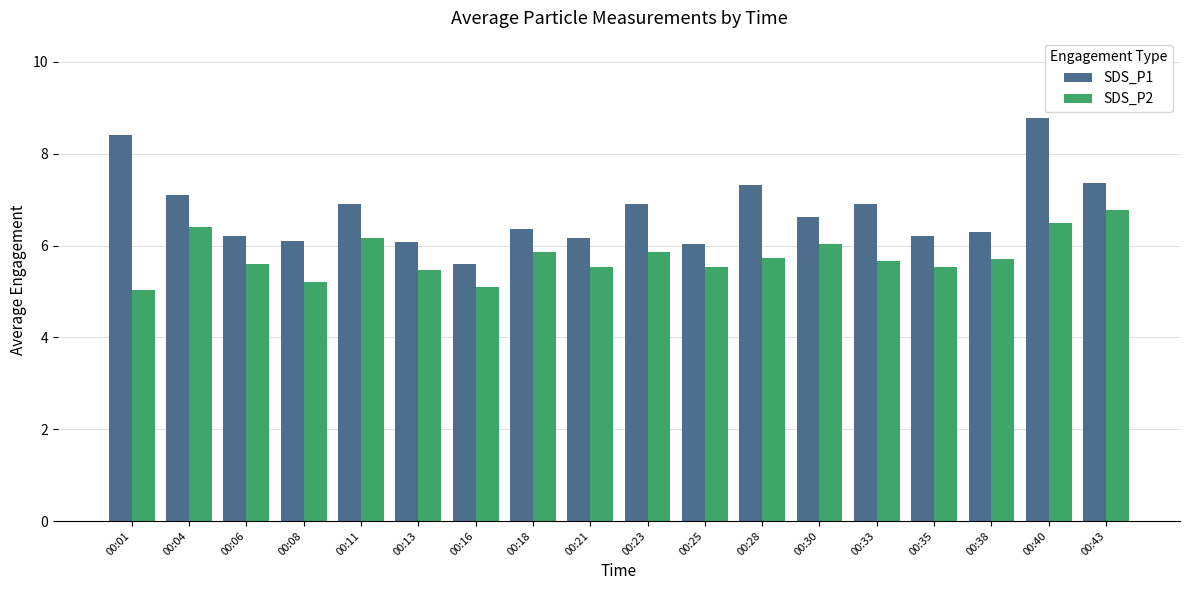

What is the smallest value displayed?

5.0